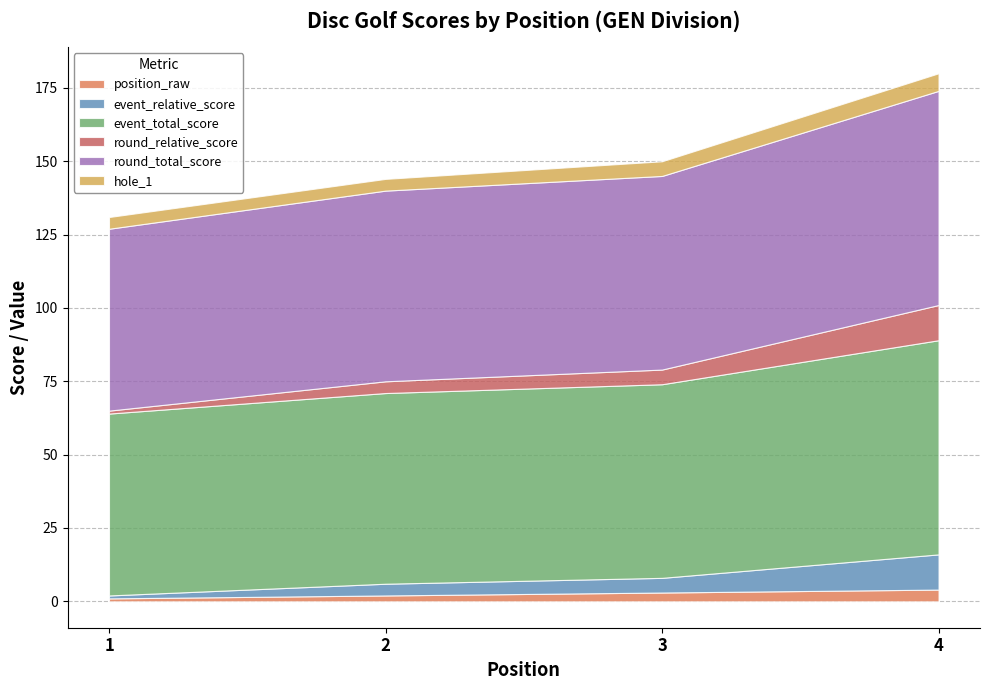

Which series has the widest spread of values?

event_relative_score